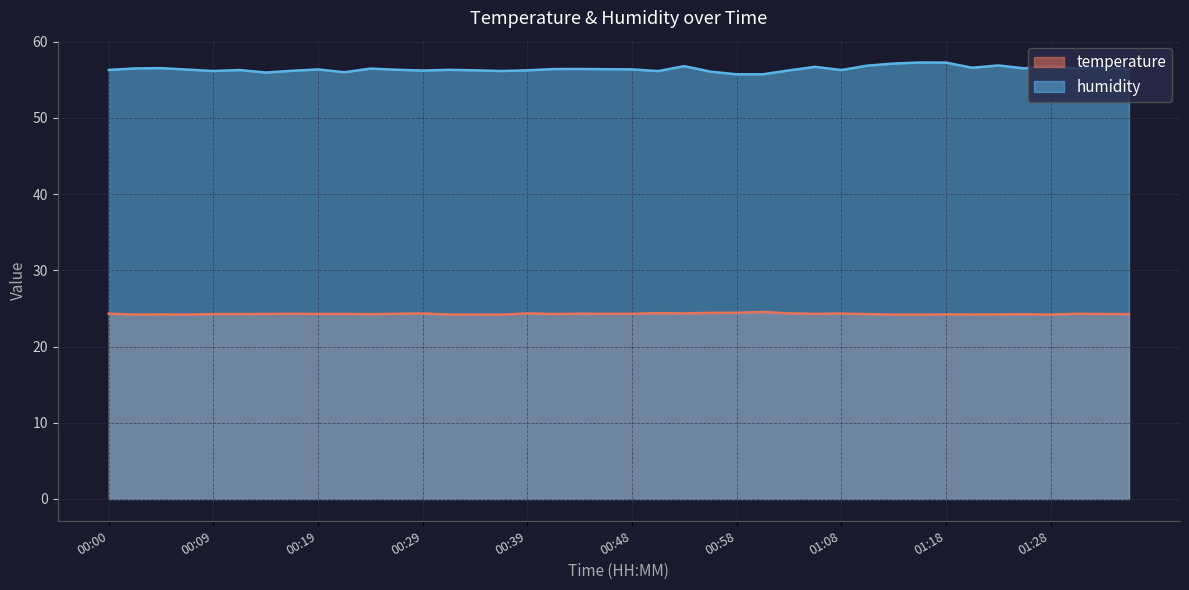

What is the spread (max minus min) of values at 01:26?

32.3